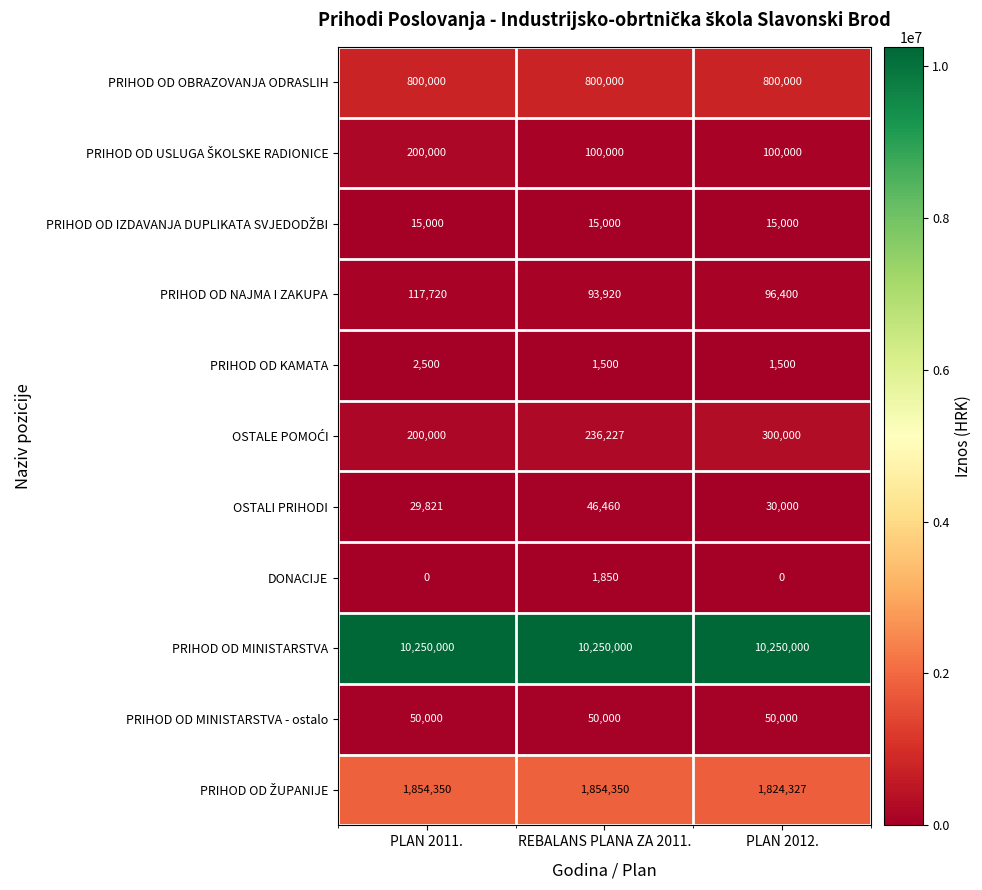

What is the total value across all series at REBALANS PLANA ZA 2011.?

13449307